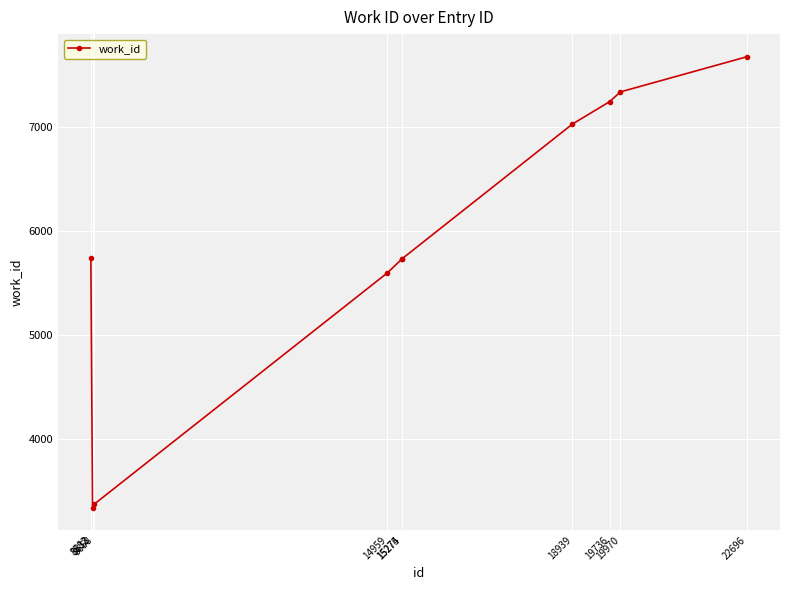

True or false: there are more than 1 points higher than both neighbors.

False